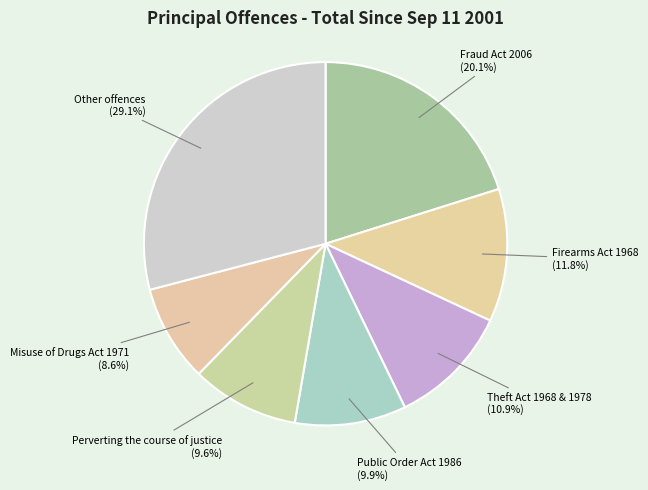

Is there a majority slice in this chart?

No